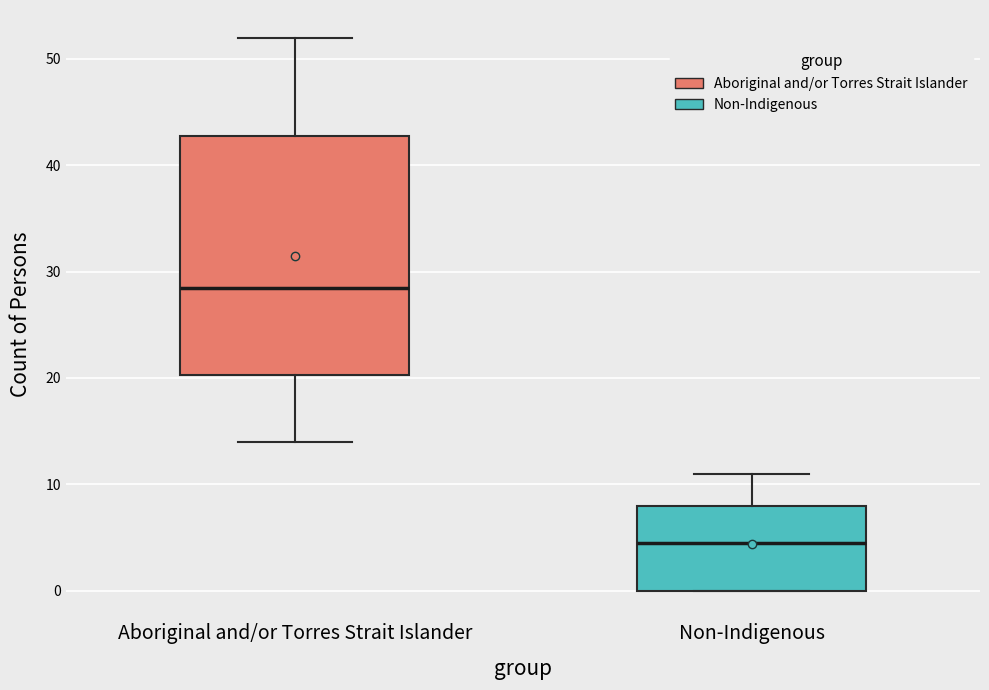

Reading left to right, read every box against the y-axis: the position of its median line, the range the box covers, and the ends of its whiskers. The values are not printed on the chart, so give them approximately, as read against the axis.

Aboriginal and/or Torres Strait Islander: median 29, box 20 to 43, whiskers 14 to 52
Non-Indigenous: median 5, box 0 to 8, whiskers 0 to 11